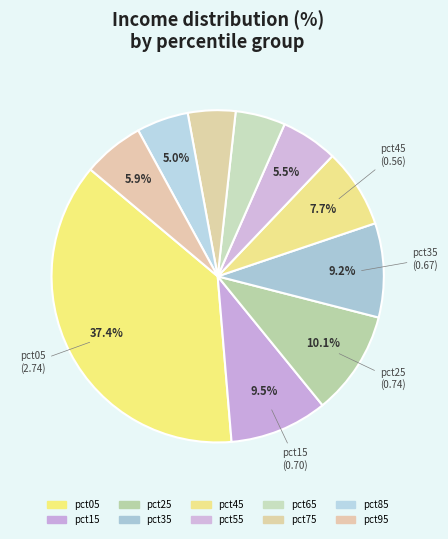

The pct95 slice represents 1% of the pie. True or false?

False